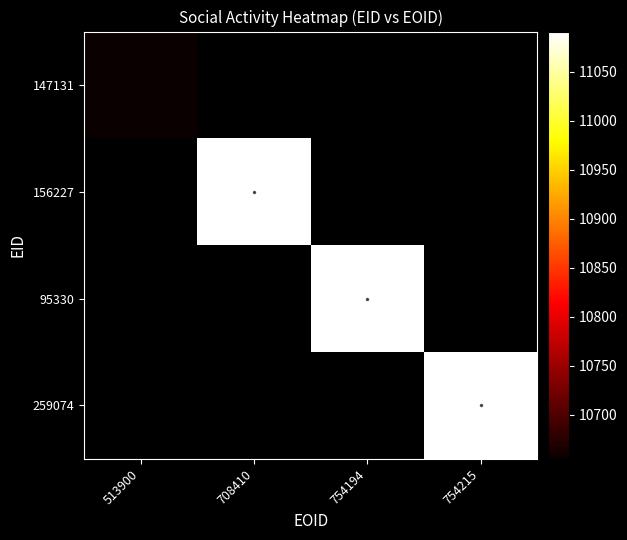

Which has a higher value, 708410 or 754215?

754215